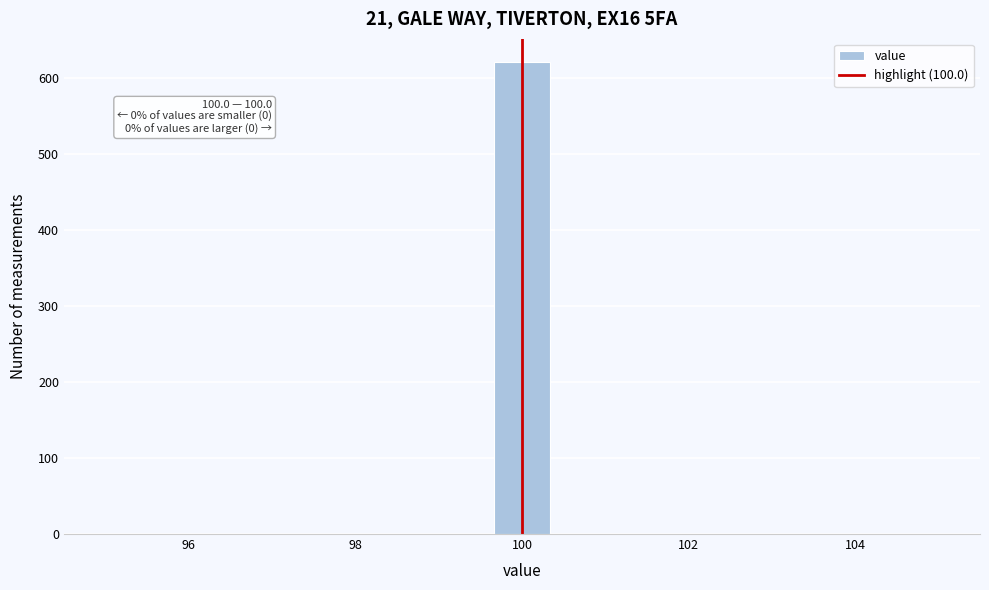

Read against the x-axis, roughly where is the centre of the tallest bar?

100.0